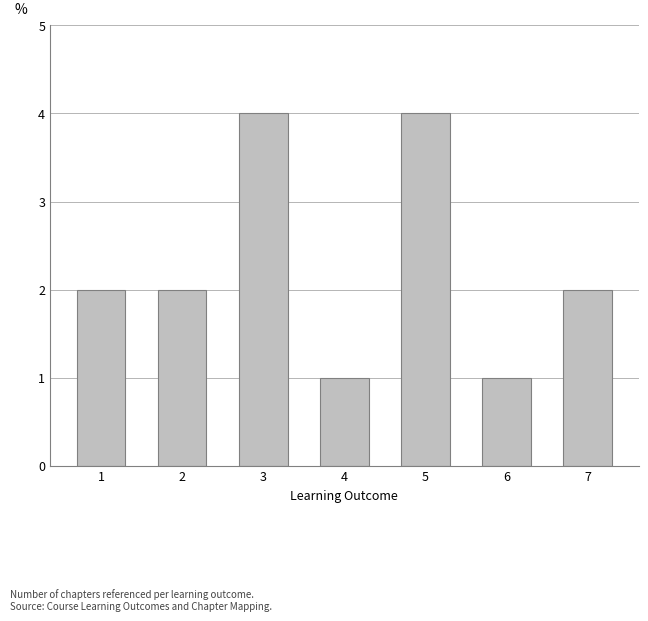

How many categories are shown in the chart?

7